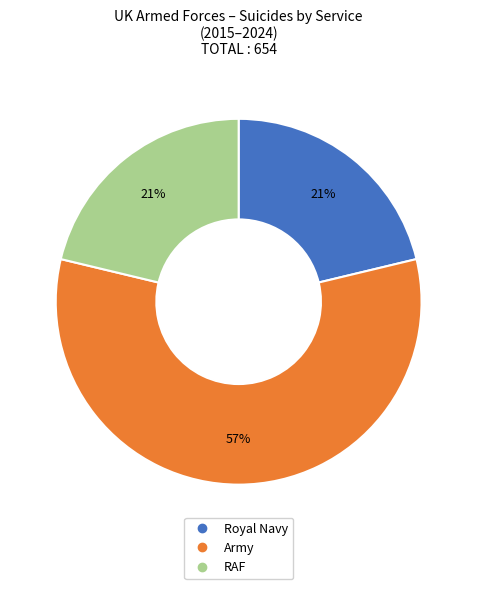

Count the number of slices in the pie.

3